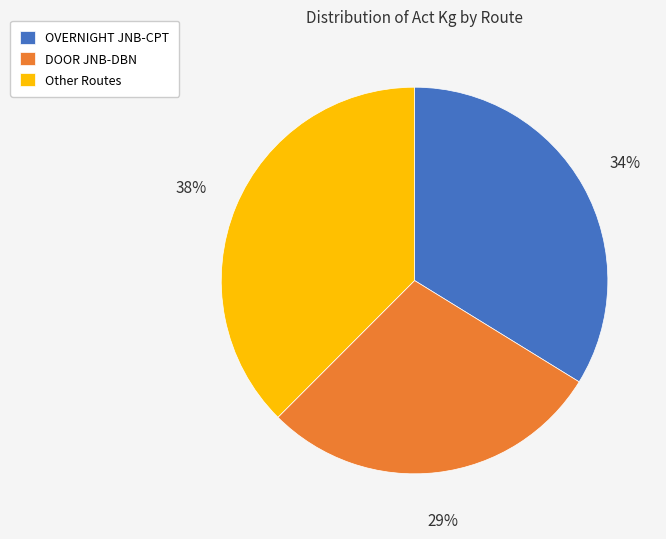

To the nearest percent, what is the difference between the DOOR JNB-DBN and Other Routes slice percentages?

9%